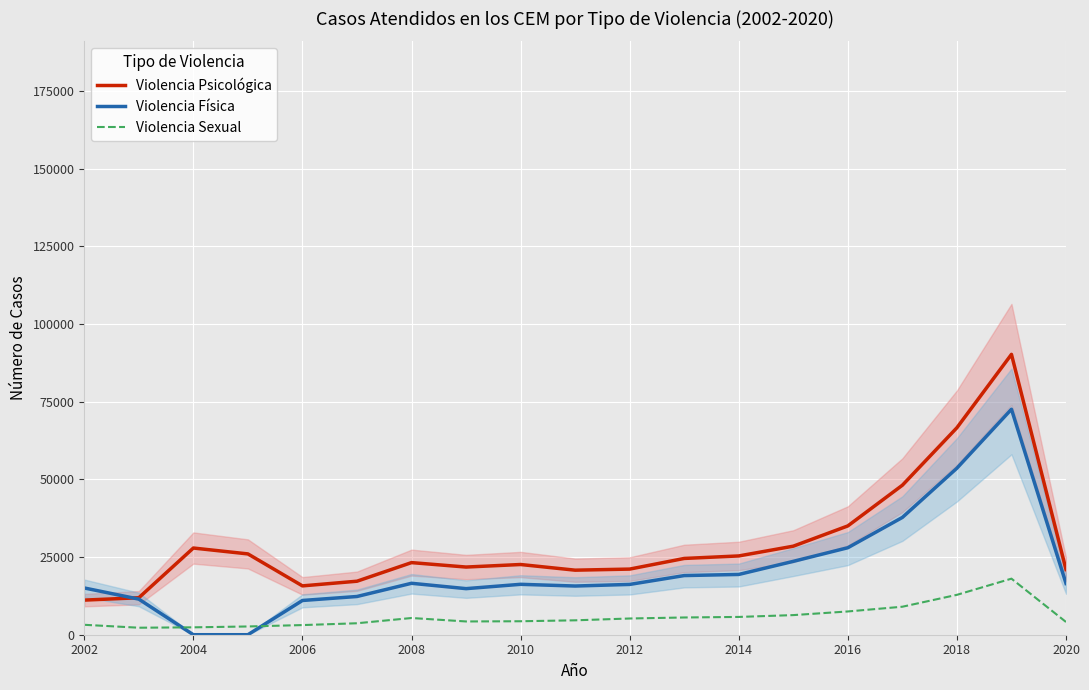

The value of Violencia Física at 2012 is 16191. True or false?

True